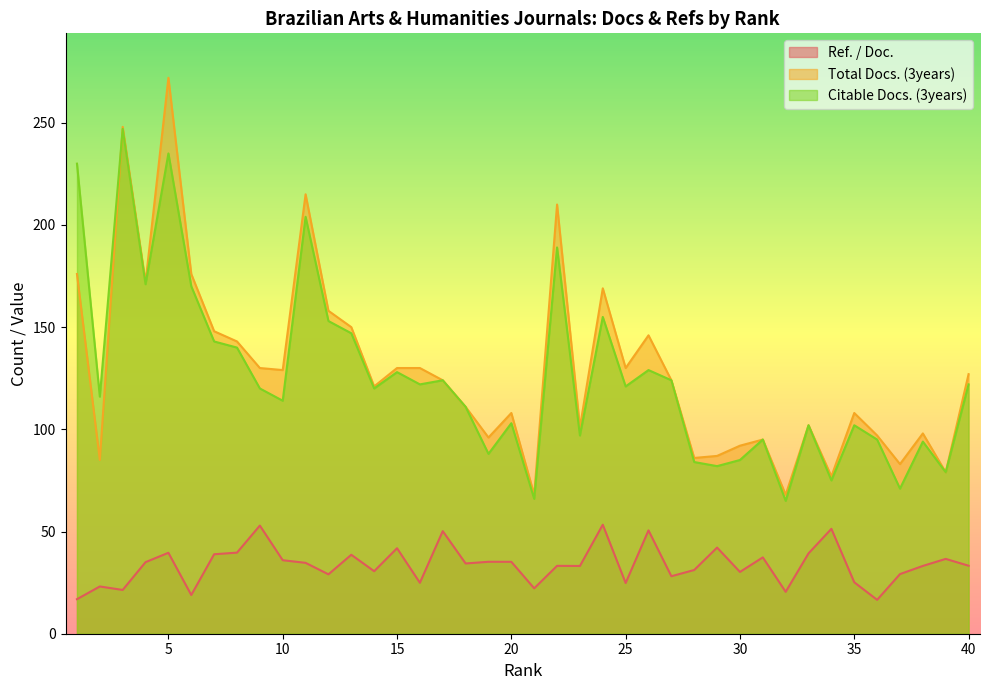

At which category is the sum across all series the highest?

5